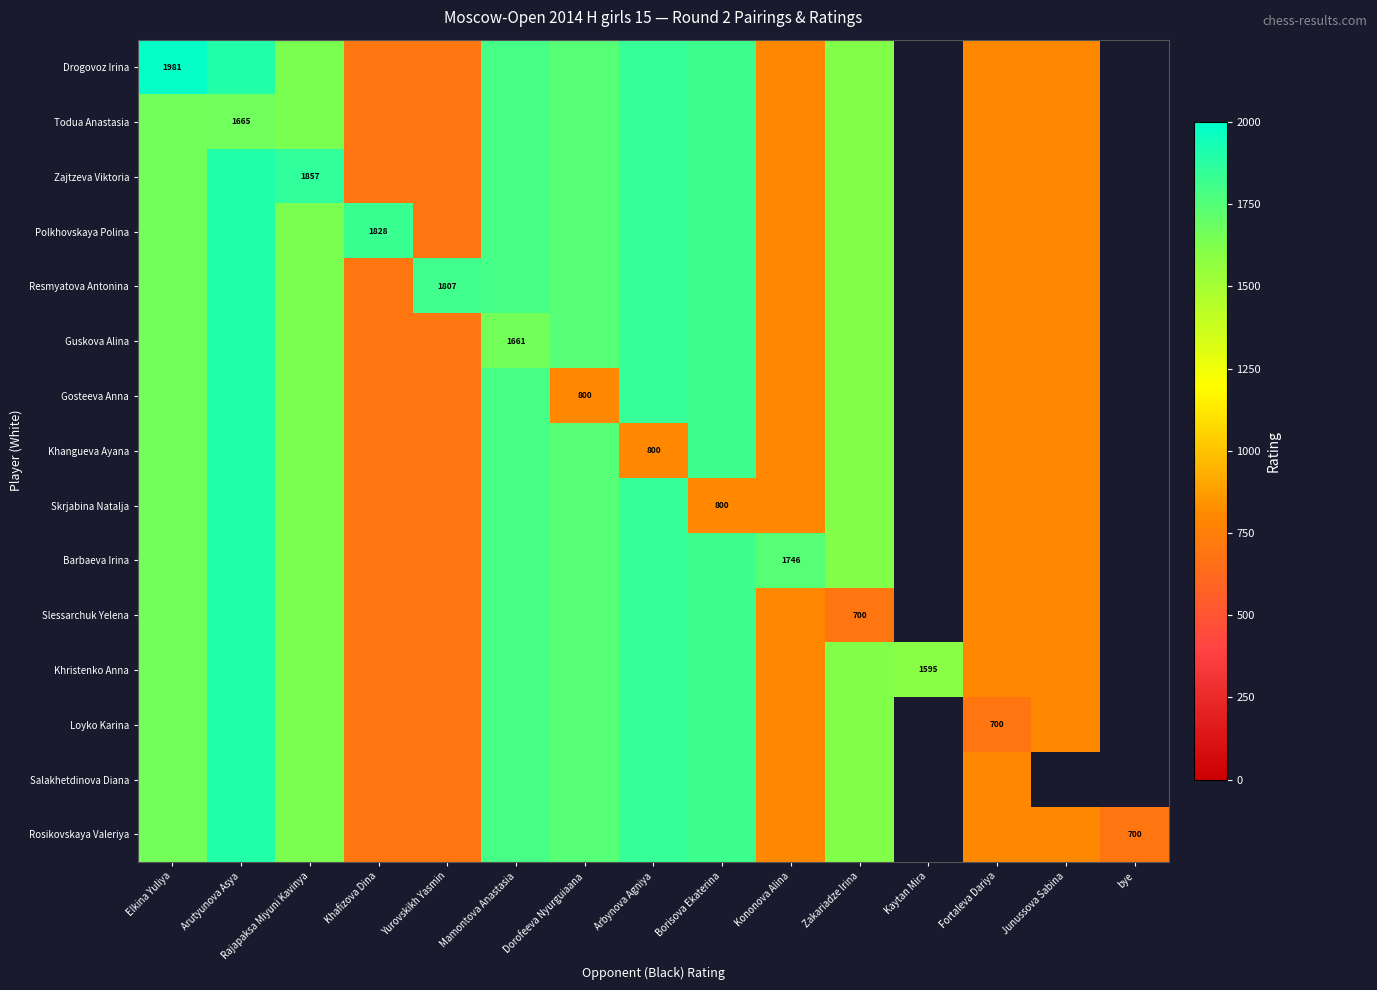

Which series has the largest range (max minus min)?

Drogovoz Irina